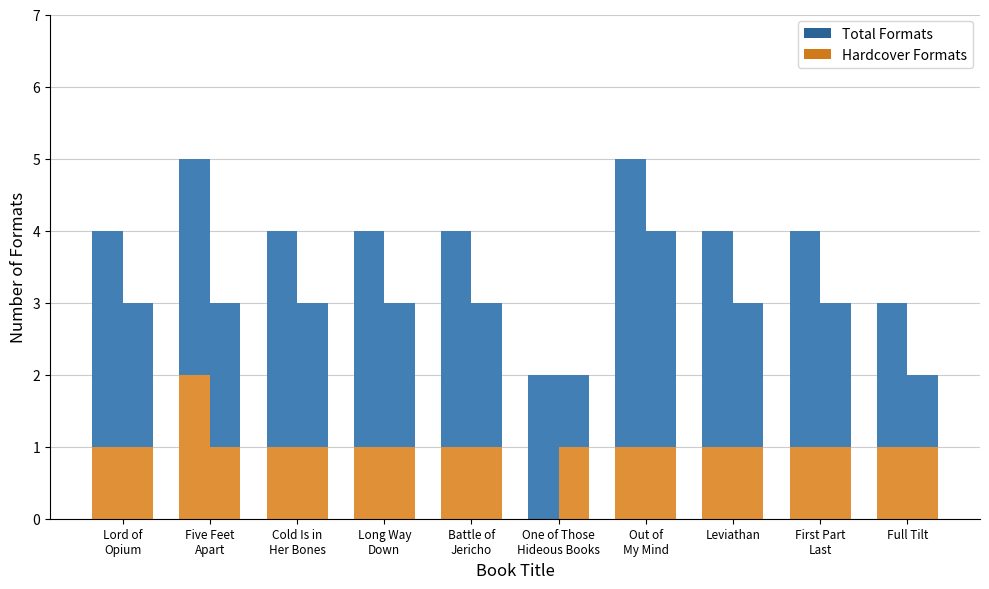

True or false: Total Formats has a value of 7 at Leviathan.

False